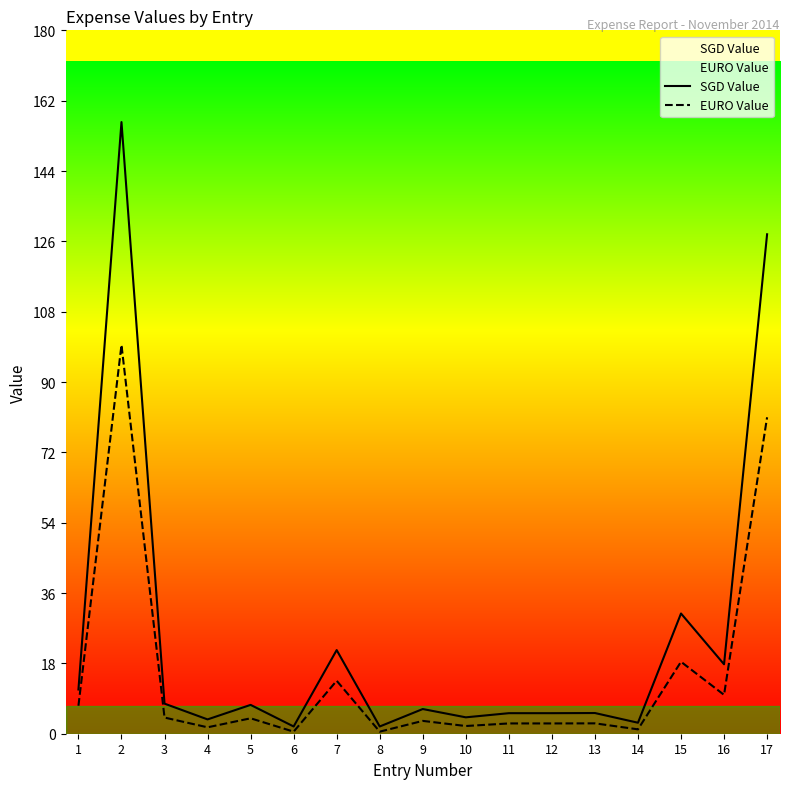

True or false: SGD Value and EURO Value cross at least once.

False